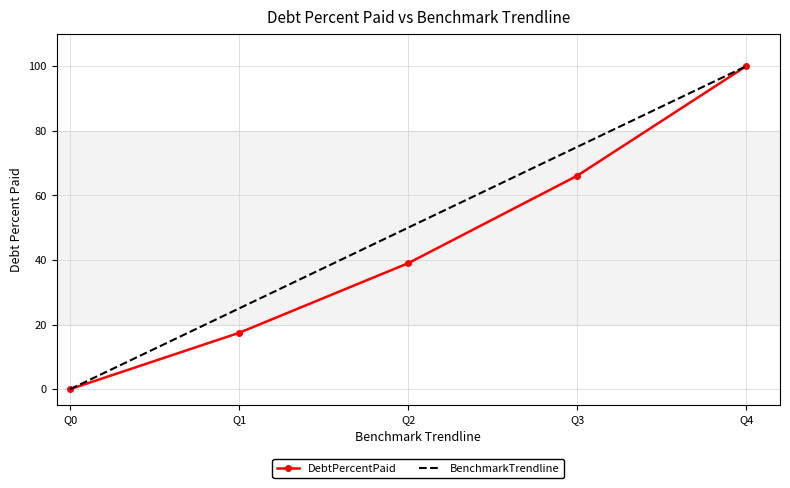

Which category has the highest value in the BenchmarkTrendline series?

Q4